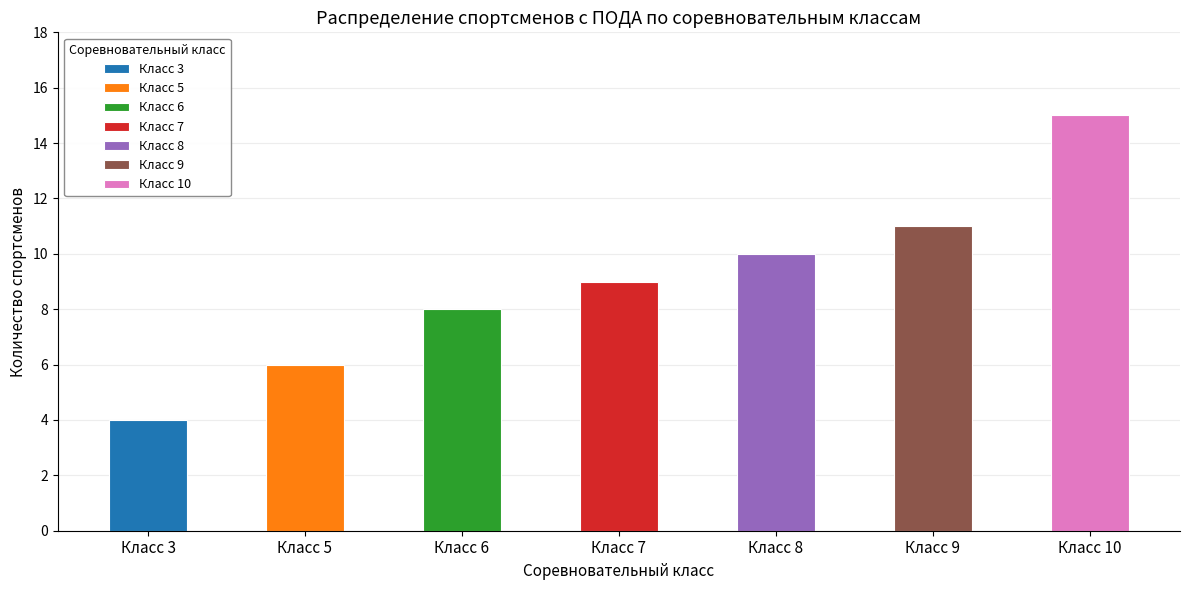

The value at Класс 6 is 2. True or false?

False